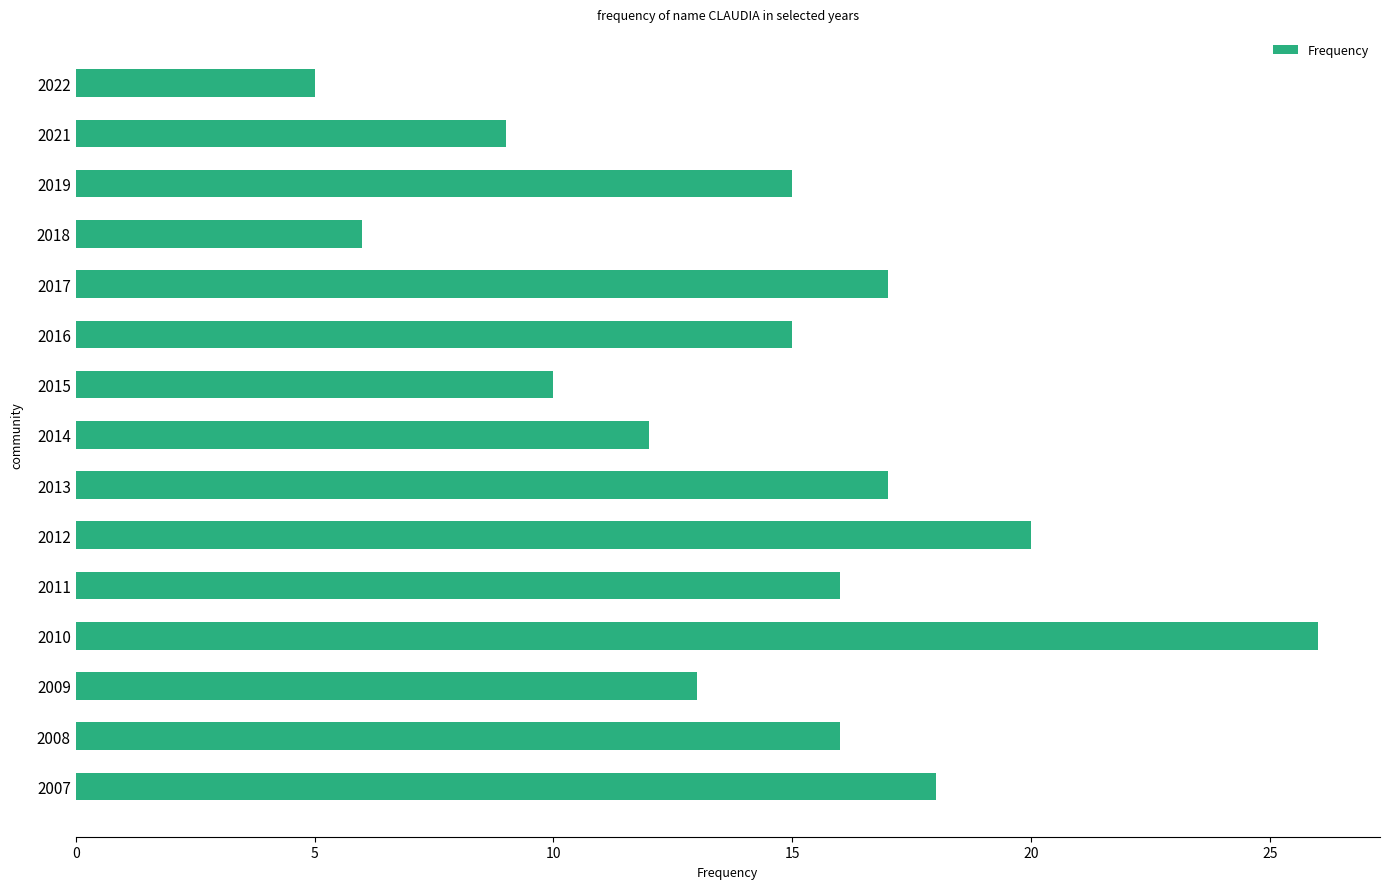

What is the smallest value displayed?

5